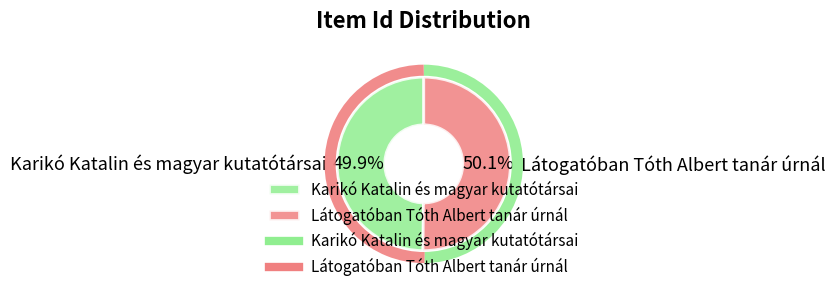

Approximately how many times larger is the value at Látogatóban Tóth Albert tanár úrnál compared to Karikó Katalin és magyar kutatótársai?

1.0